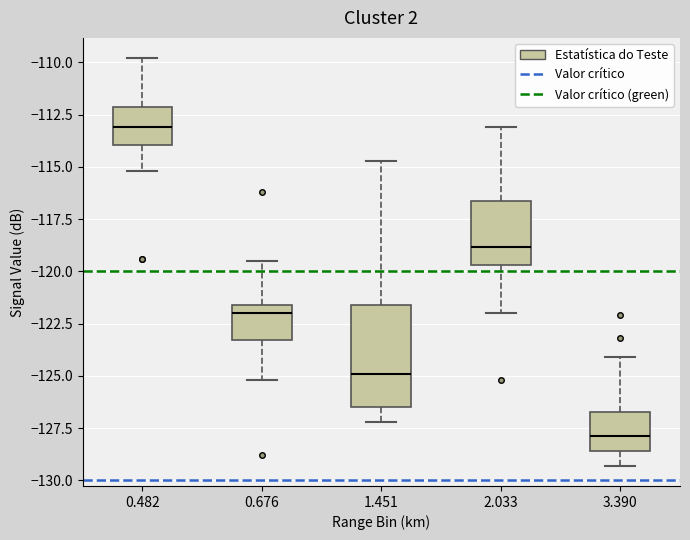

Which box is the tallest, from its lower edge to its upper edge?

1.451